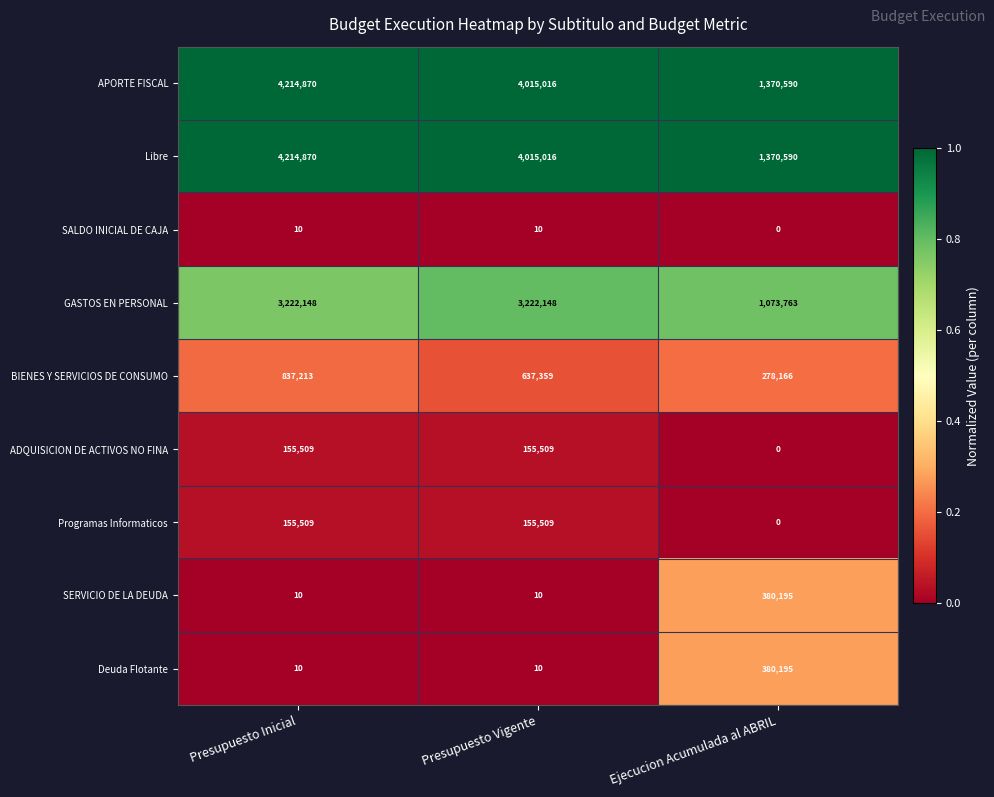

What is the difference between the maximum and minimum values in the Libre series?

2844280